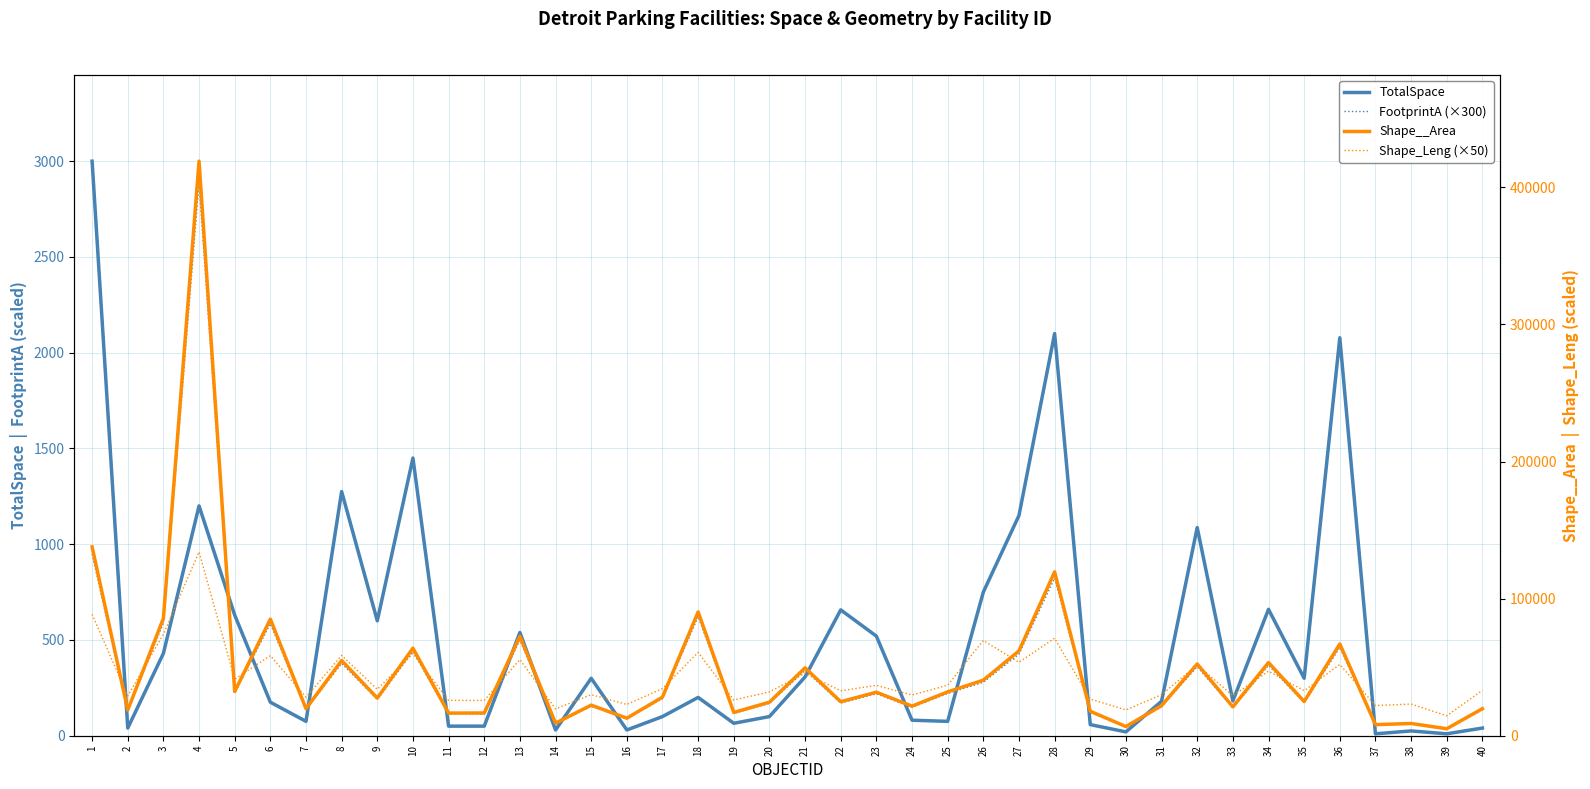

At which label does TotalSpace first exceed 200?

1